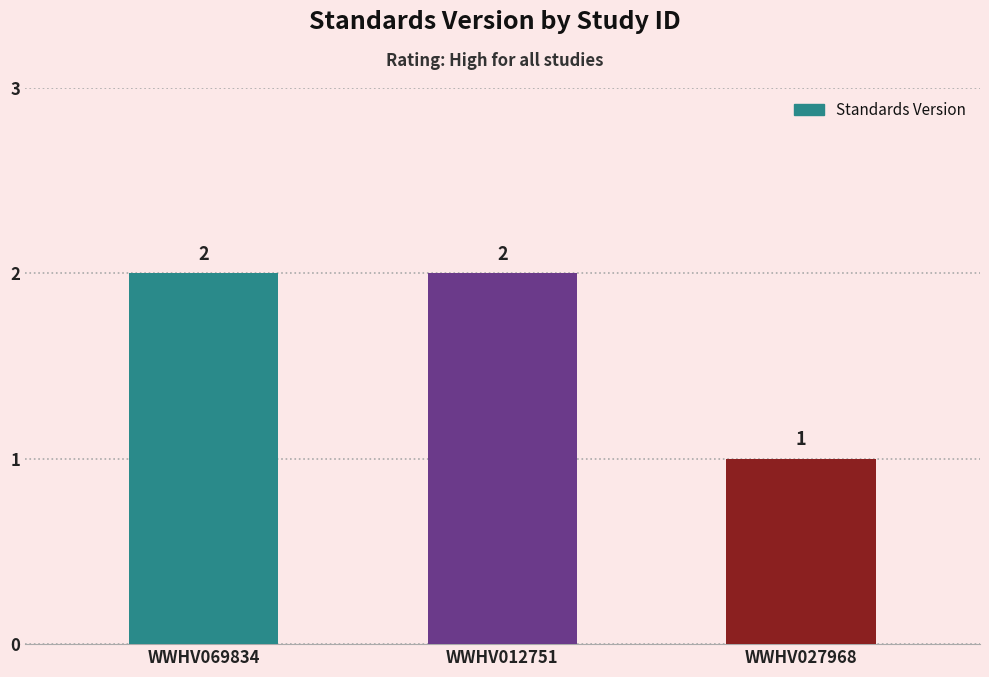

Which category has the lowest value across all series?

WWHV027968